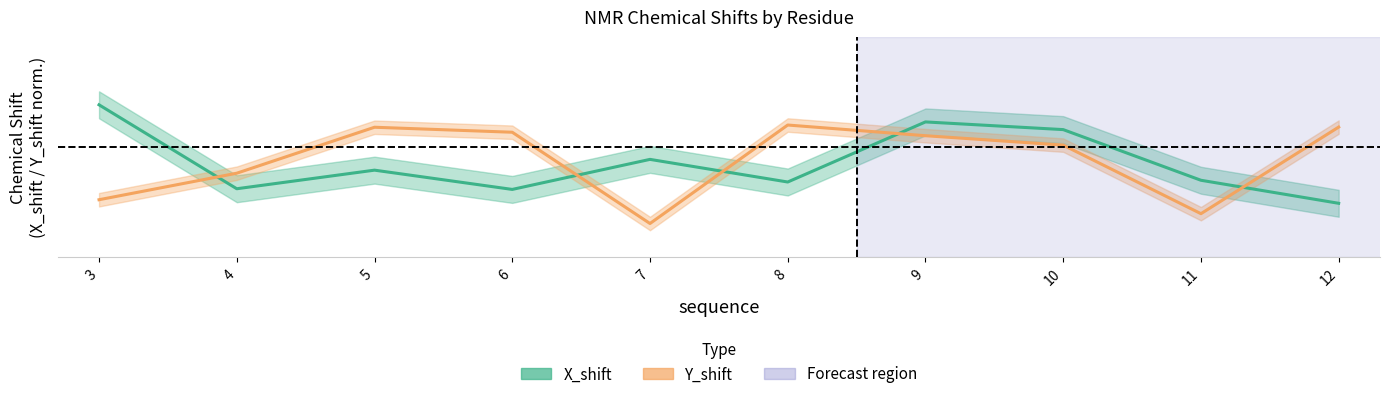

How many interior local peaks does the Y_shift series have?

2